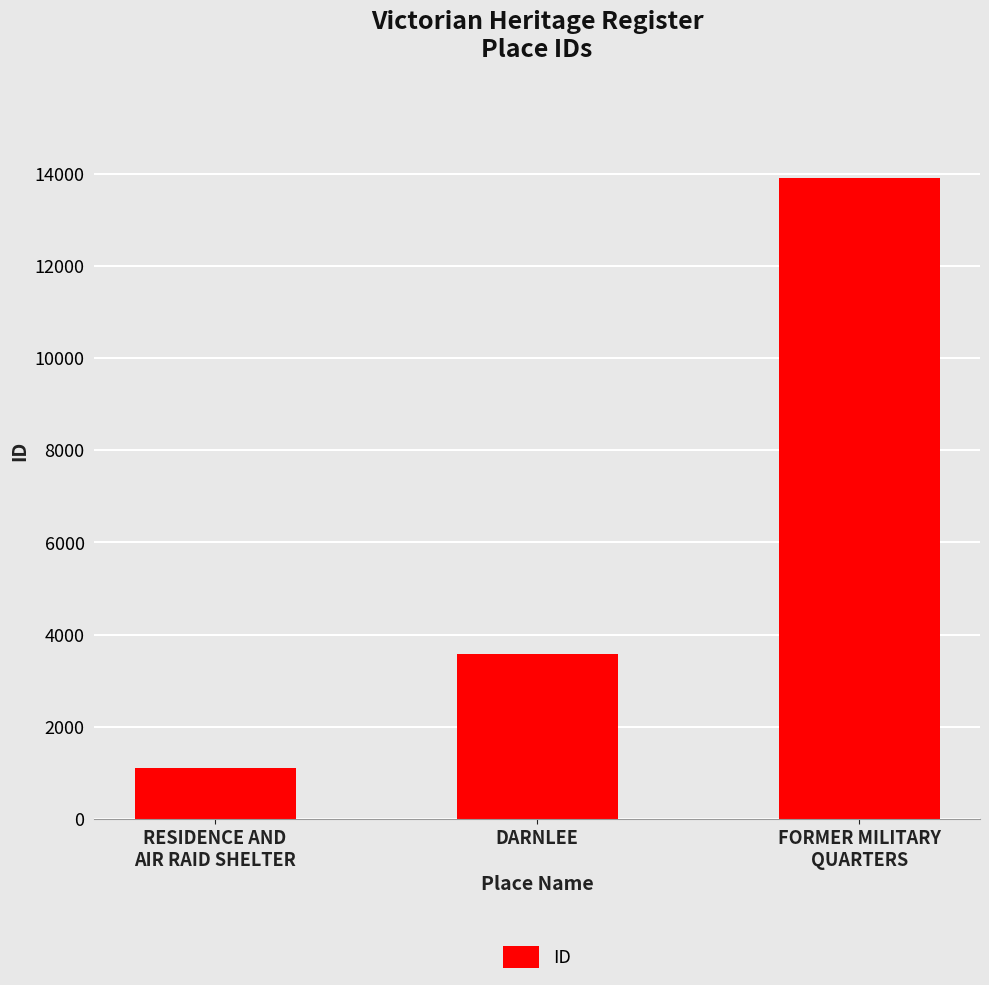

Reading left to right, transcribe all the data shown in this chart.

RESIDENCE AND
AIR RAID SHELTER=1116	DARNLEE=3570	FORMER MILITARY
QUARTERS=13916